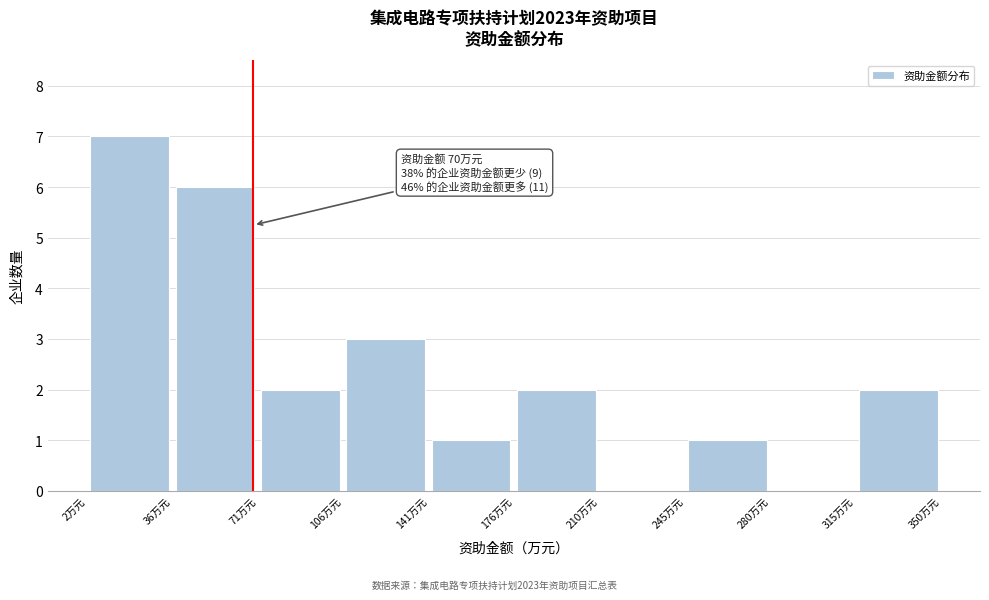

Over which range of the x-axis is the bar tallest?

0 to 35